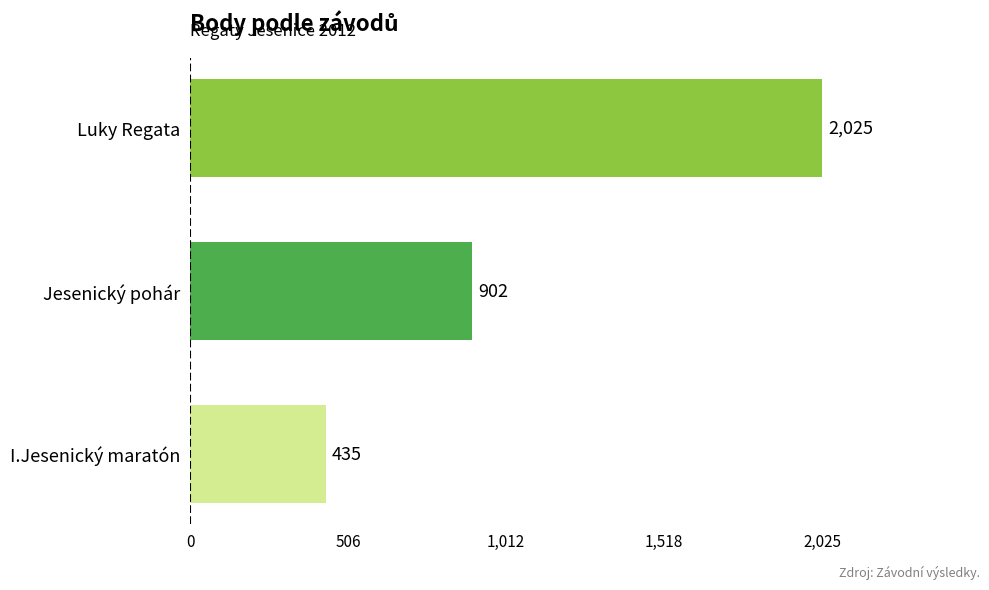

What is the sum of all values?

3362